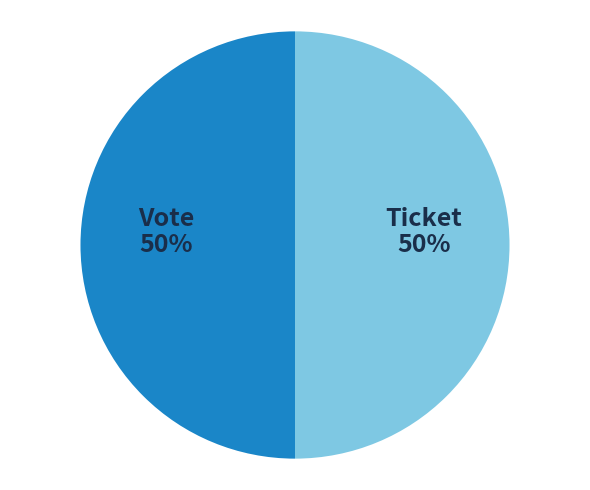

To the nearest percent, what is the average slice percentage?

50%